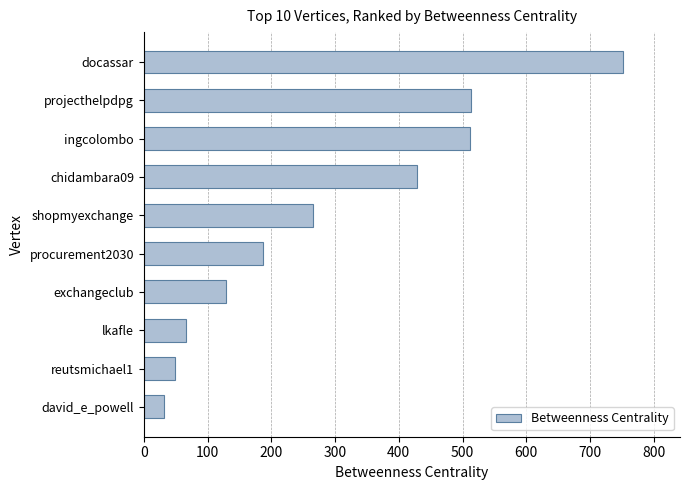

What is the value of the 3rd bar from the top?

511.6